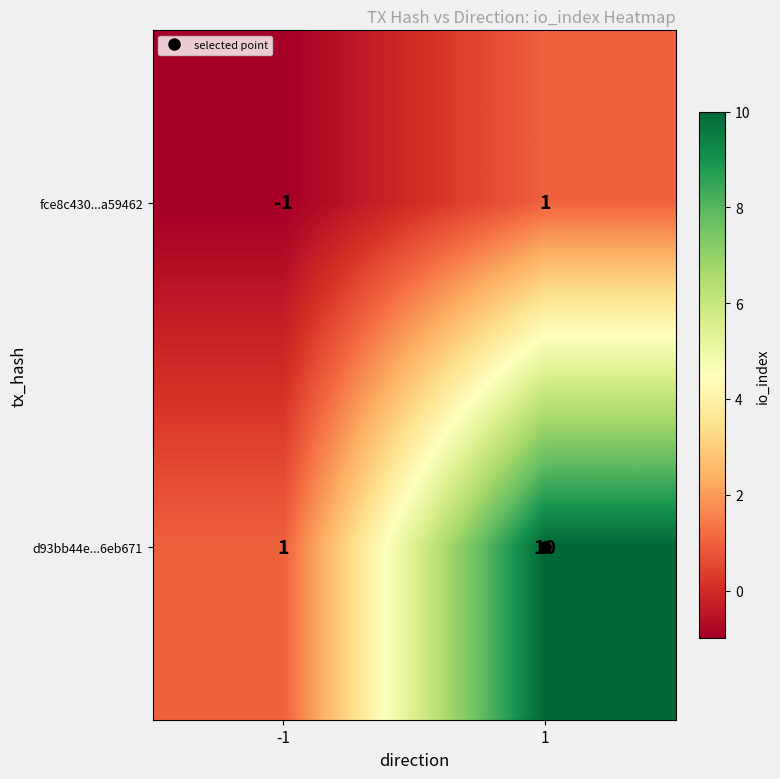

Which series has the largest total across all categories?

d93bb44e...6eb671